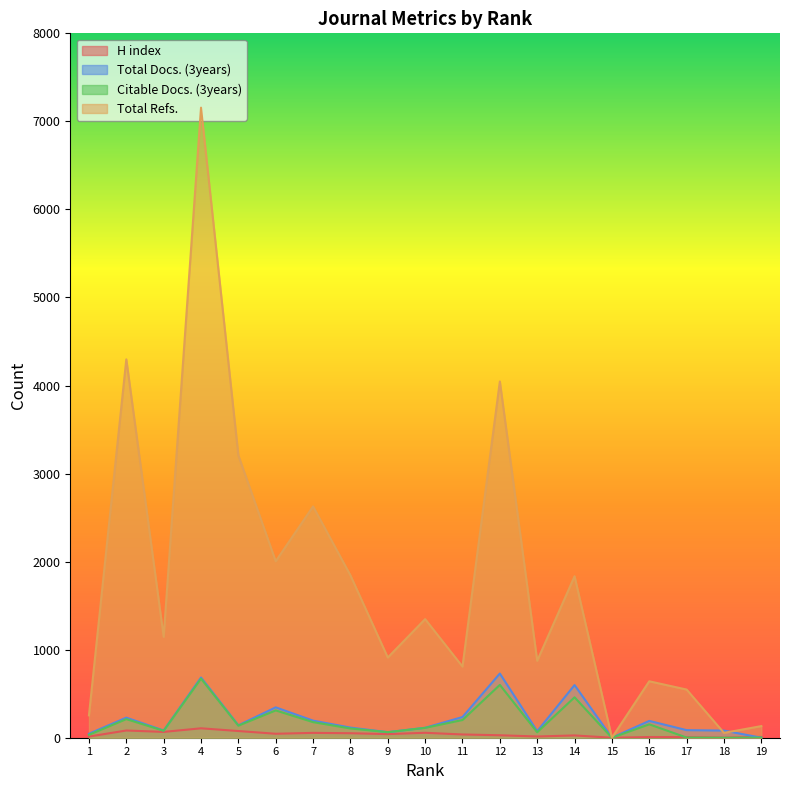

Does the chart display data point markers on the line(s)?

No